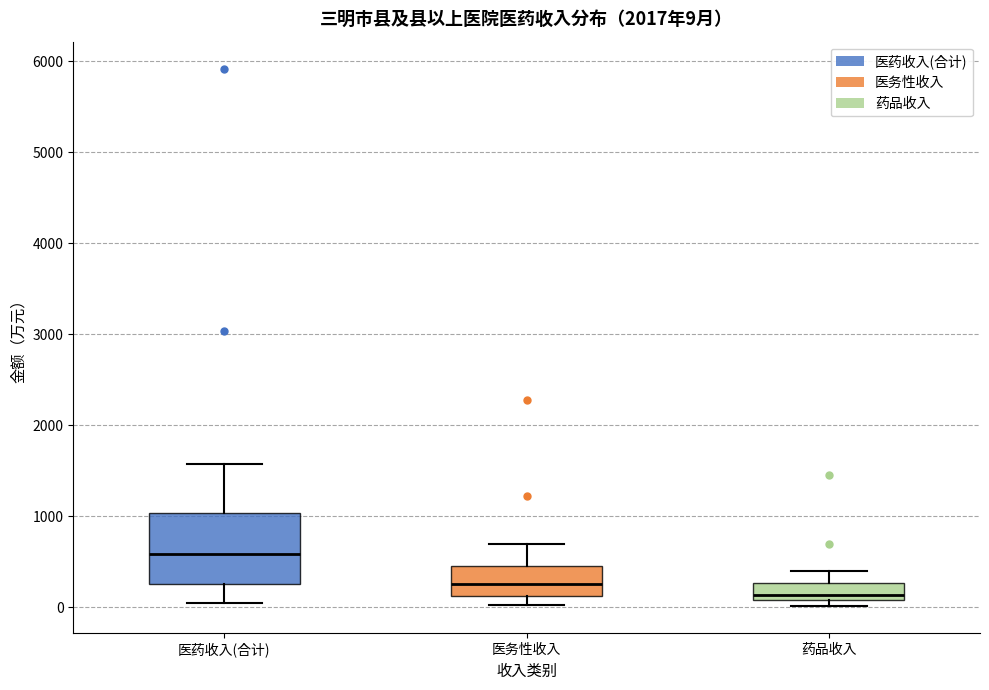

Which box is the tallest, from its lower edge to its upper edge?

医药收入(合计)